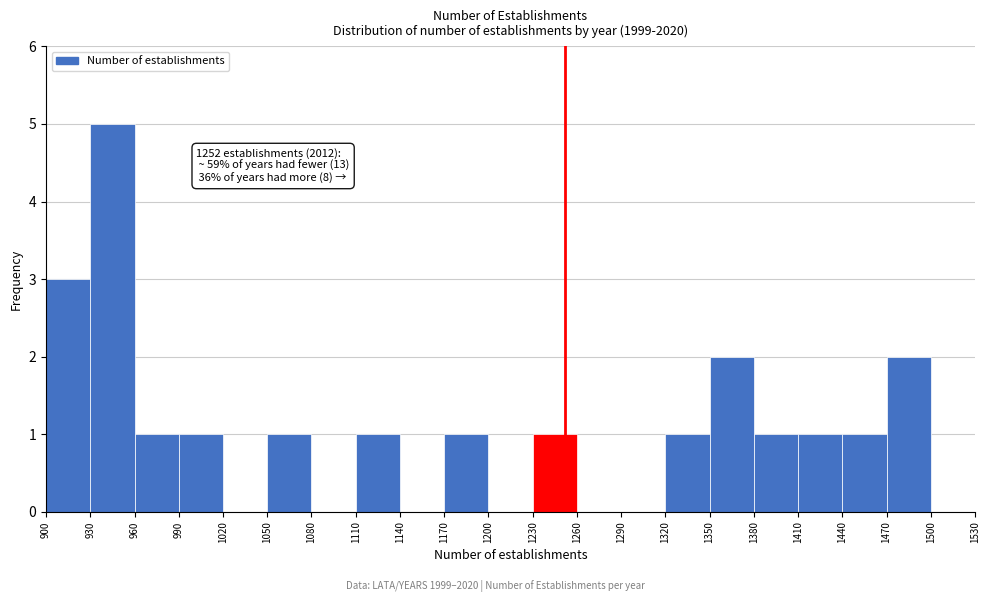

Which range on the x-axis has the tallest bar?

930 to 960